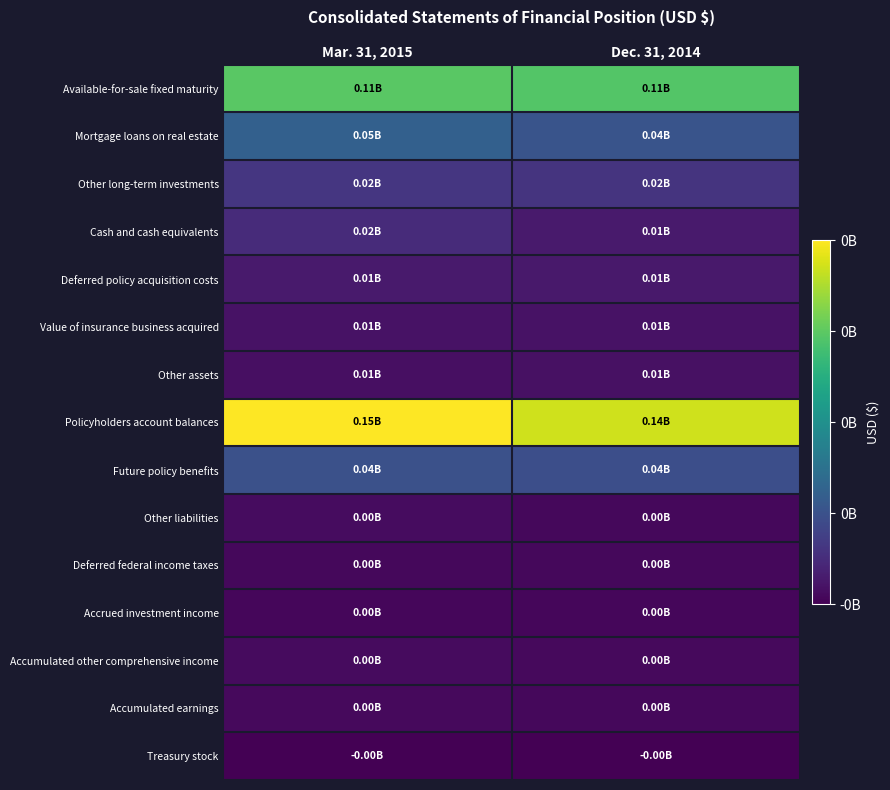

Which has a higher value, Dec. 31, 2014 or Mar. 31, 2015?

Mar. 31, 2015